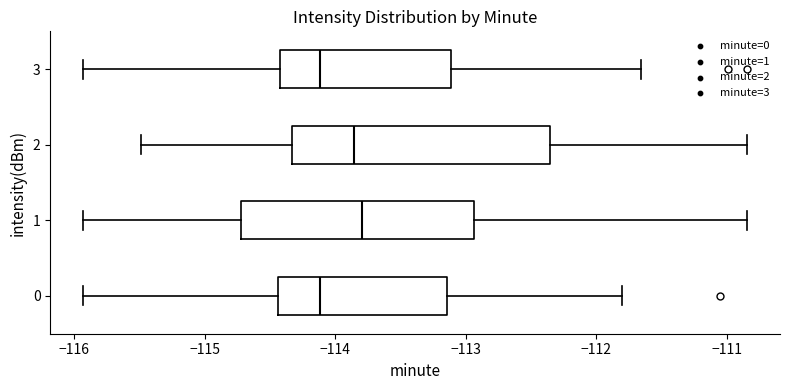

Reading bottom to top, transcribe this box plot: for each box, give where its median line is, the range the box spans, and where its two whiskers end, as read against the x-axis. The values are not printed on the chart, so give them approximately, as read against the axis.

0: median -114.1, box -114.4 to -113.1, whiskers -115.9 to -111.8
1: median -113.8, box -114.7 to -112.9, whiskers -115.9 to -110.8
2: median -113.9, box -114.3 to -112.4, whiskers -115.5 to -110.8
3: median -114.1, box -114.4 to -113.1, whiskers -115.9 to -111.7